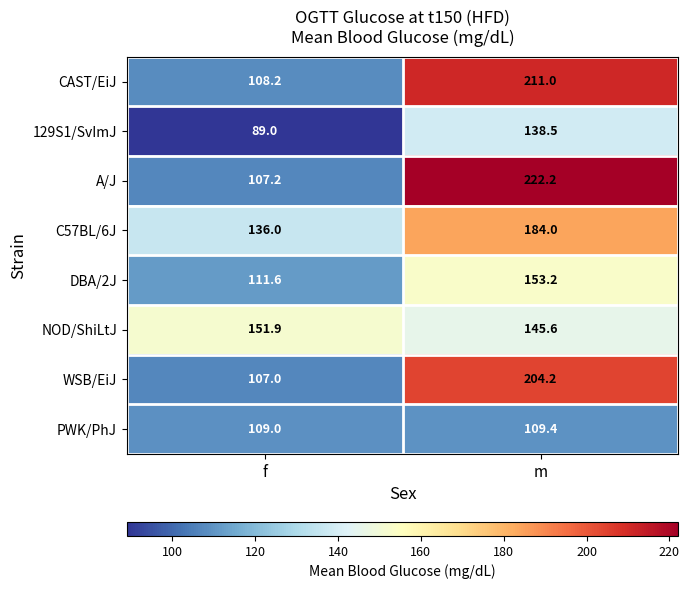

Reading right to left, list all the values displayed in this chart.

CAST/EiJ: 211.0	108.2
129S1/SvImJ: 138.5	89.0
A/J: 222.2	107.2
C57BL/6J: 184.0	136.0
DBA/2J: 153.2	111.6
NOD/ShiLtJ: 145.6	151.9
WSB/EiJ: 204.2	107.0
PWK/PhJ: 109.4	109.0